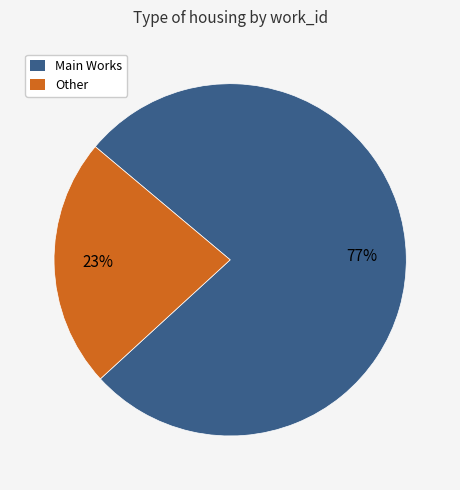

To the nearest percent, what is the difference between the largest and smallest slice percentages?

54%